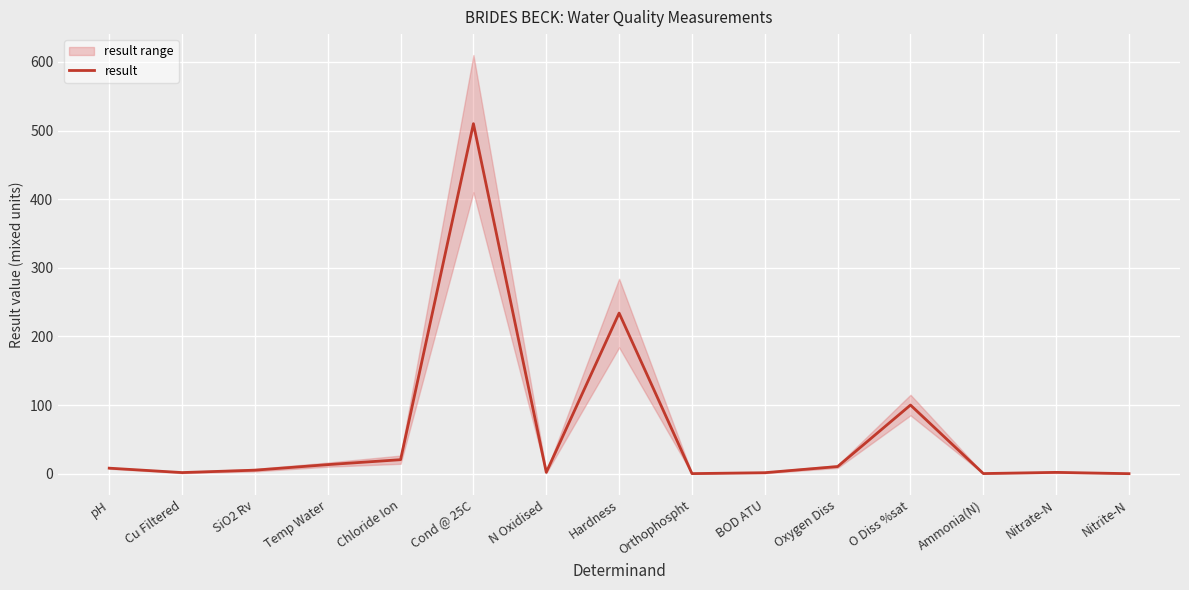

The value at Hardness is 234.0. True or false?

True